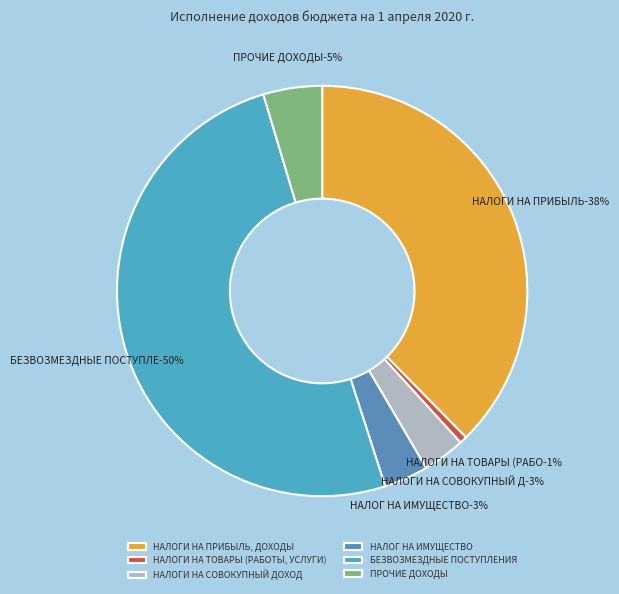

The НАЛОГ НА ИМУЩЕСТВО slice represents 1% of the pie. True or false?

False